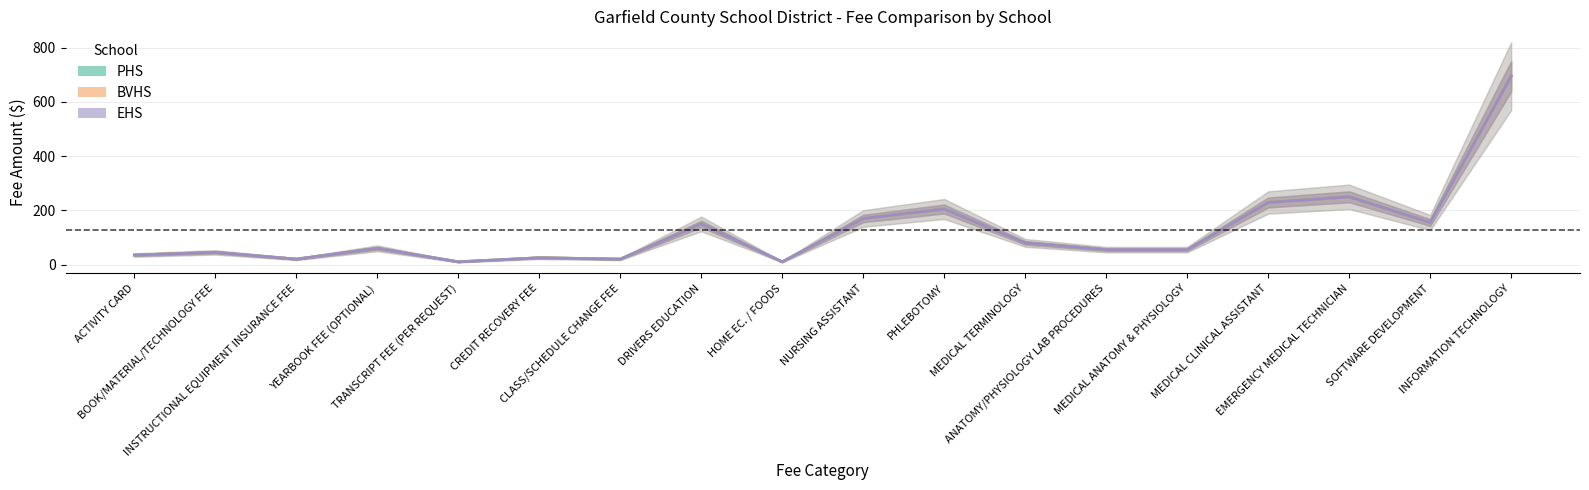

True or false: PHS and EHS cross at least once.

False